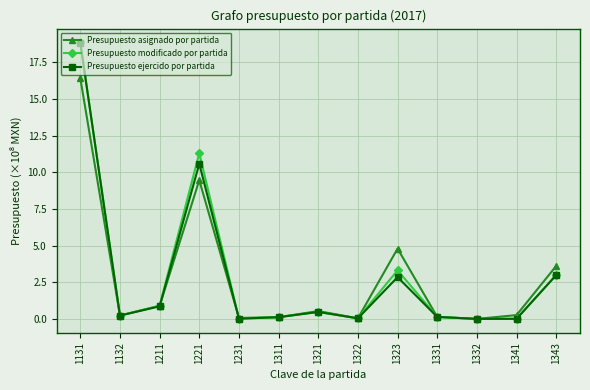

At which category is the sum across all series the highest?

1131